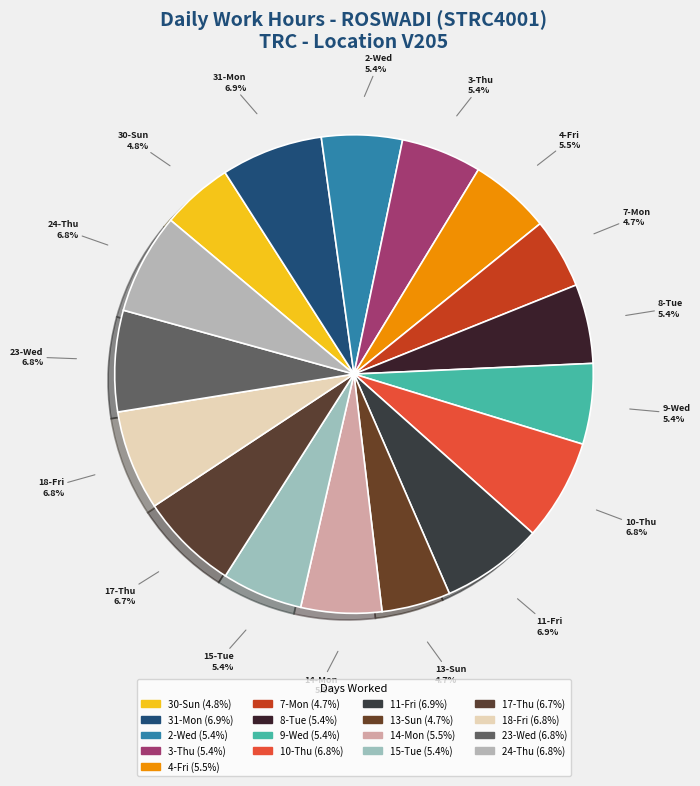

Which has a higher value, 13-Sun or 18-Fri?

18-Fri